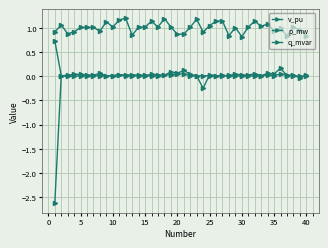

Does the chart have visible grid lines?

Yes